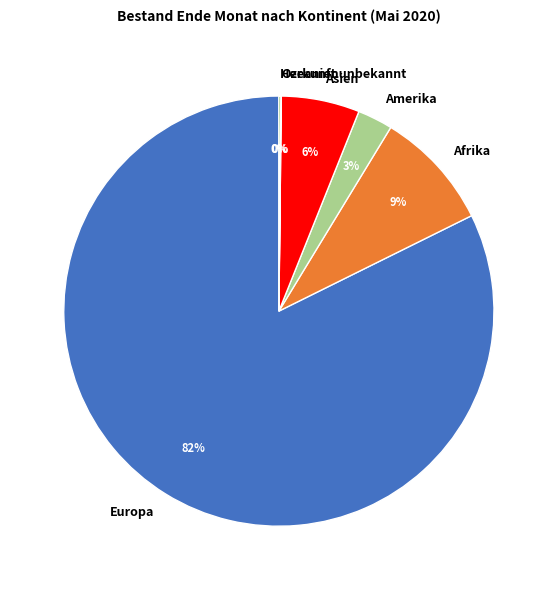

To the nearest percent, what is the difference between the largest and smallest slice percentages?

82%